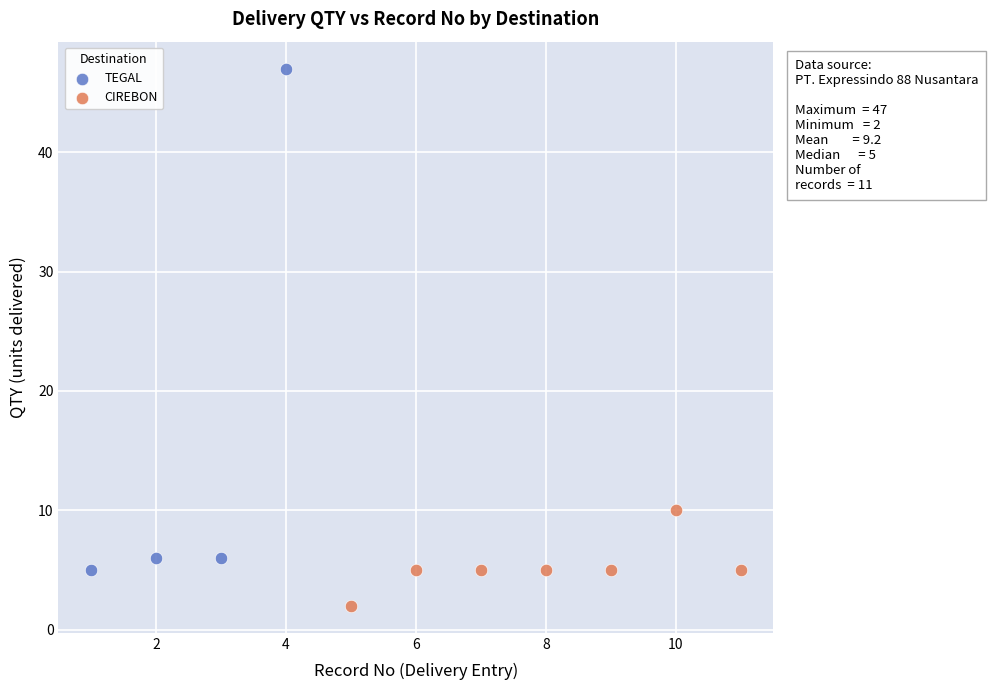

Which series has the widest spread of Y values?

TEGAL